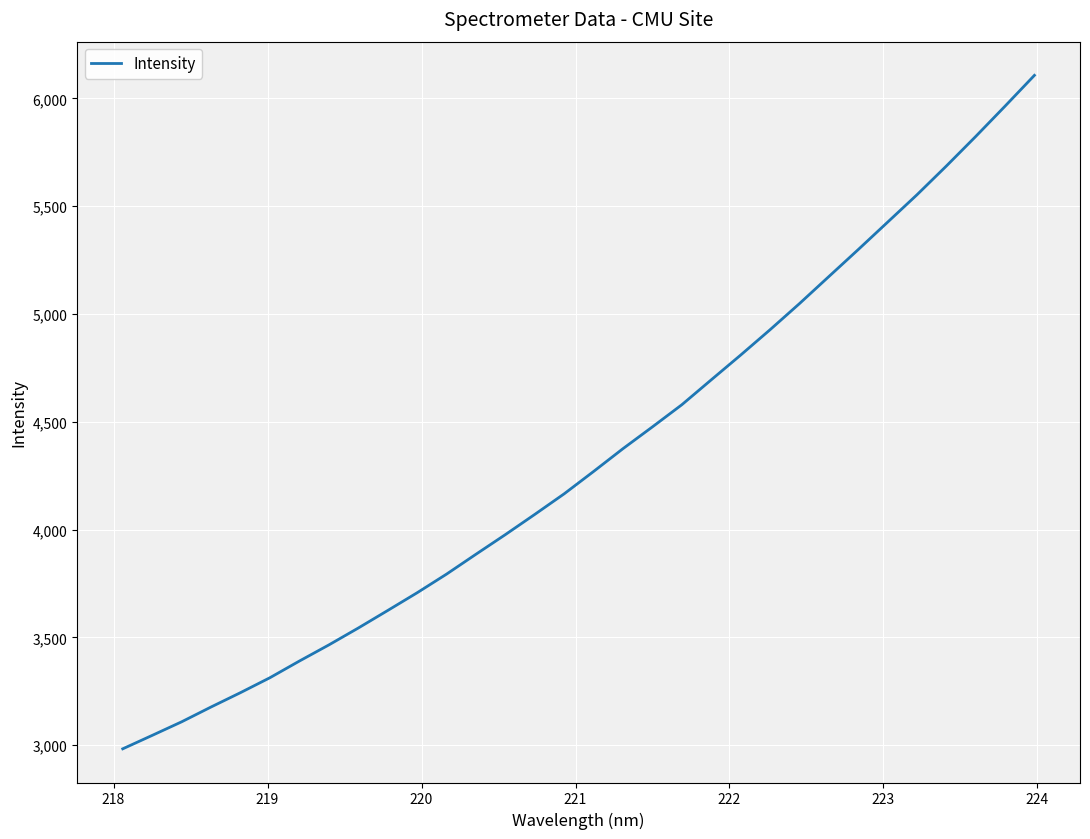

How many distinct data groups are displayed?

1